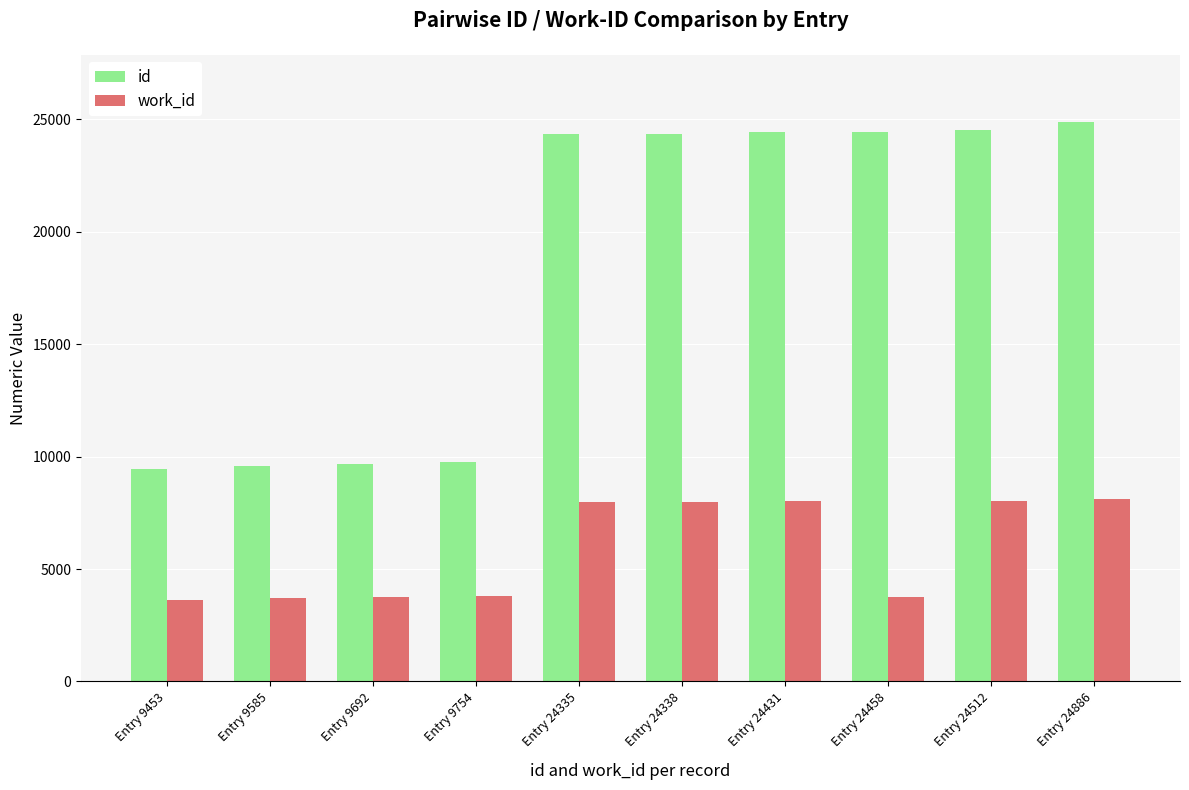

Which series changed the most between Entry 9754 and Entry 24886?

id